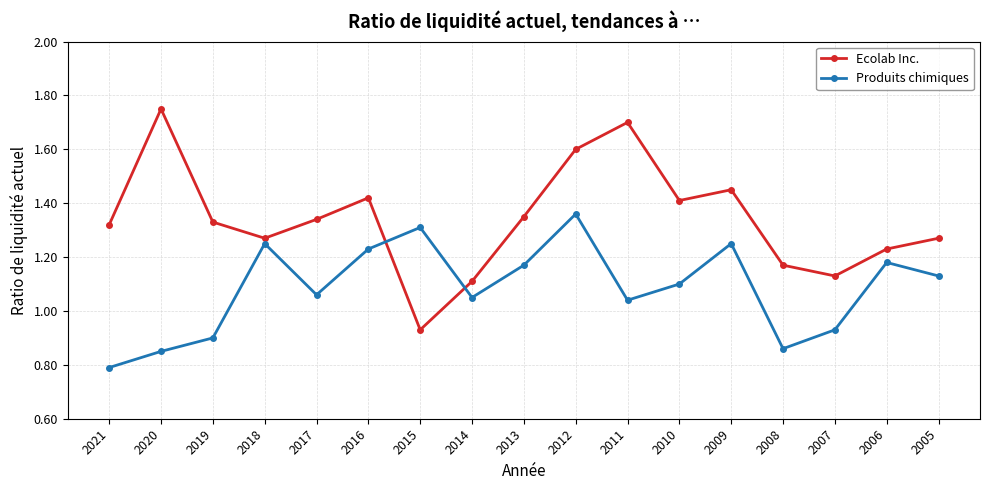

How many data points in Ecolab Inc. are above 1?

16